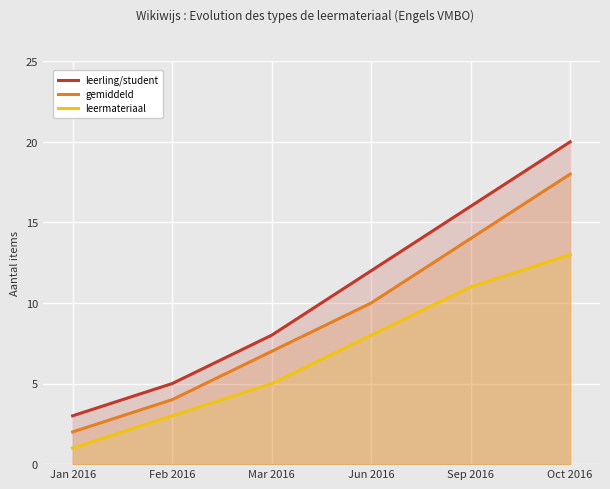

Reading left to right, extract all data points from this chart.

leerling/student: Jan 2016=3	Feb 2016=5	Mar 2016=8	Jun 2016=12	Sep 2016=16	Oct 2016=20
gemiddeld: Jan 2016=2	Feb 2016=4	Mar 2016=7	Jun 2016=10	Sep 2016=14	Oct 2016=18
leermateriaal: Jan 2016=1	Feb 2016=3	Mar 2016=5	Jun 2016=8	Sep 2016=11	Oct 2016=13